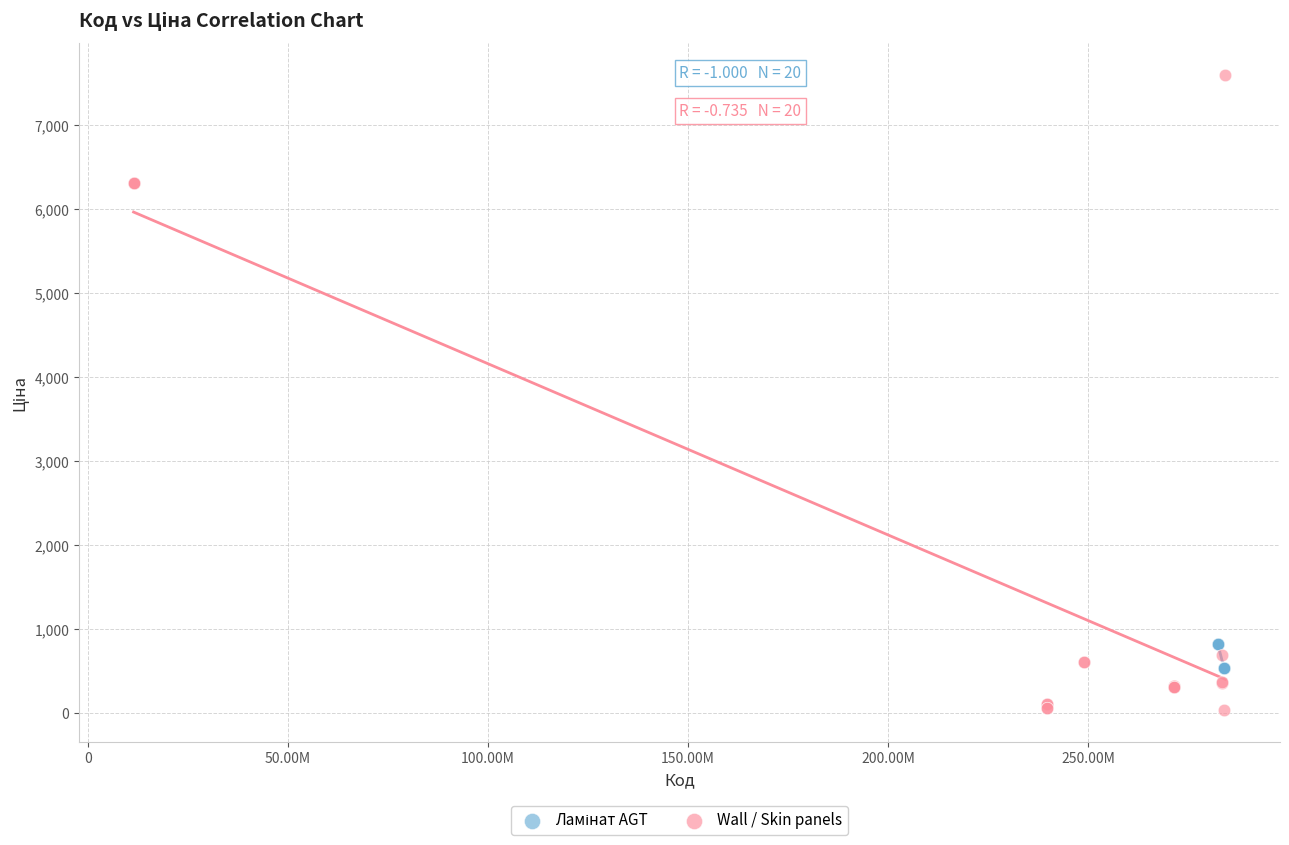

Which series has the widest spread of Y values?

Wall / Skin panels